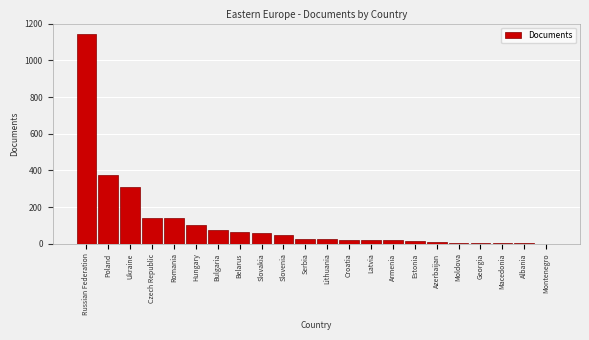

Which has a higher value, Poland or Romania?

Poland